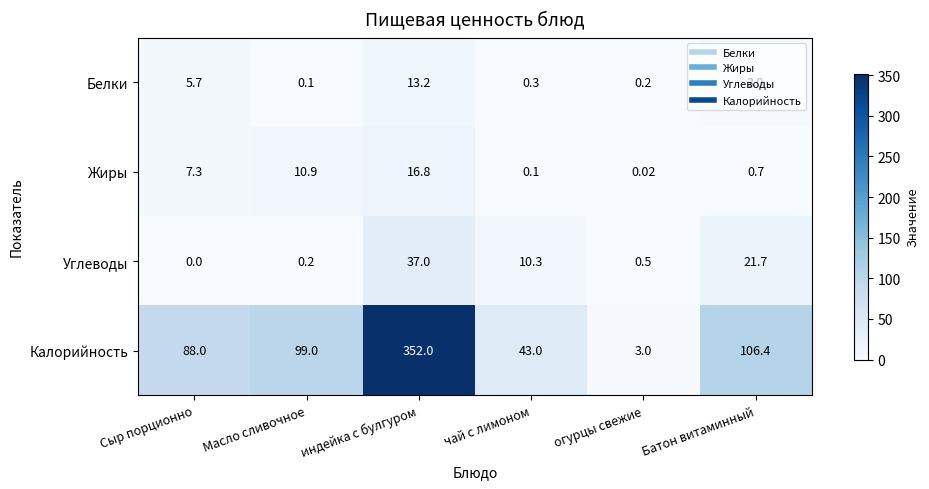

Which label corresponds to the smallest value in the chart?

Сыр порционно